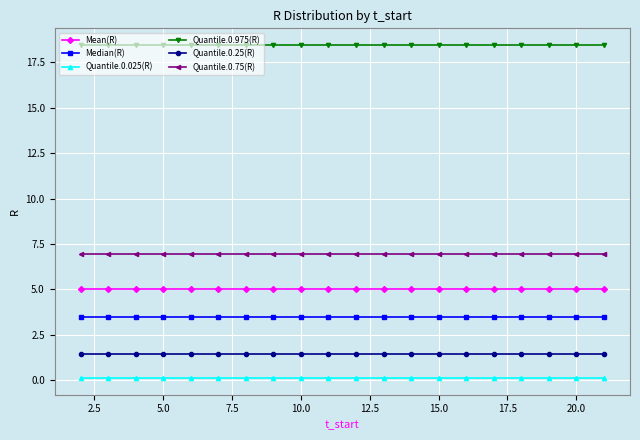

What is the average value of the Quantile.0.25(R) series?

1.4